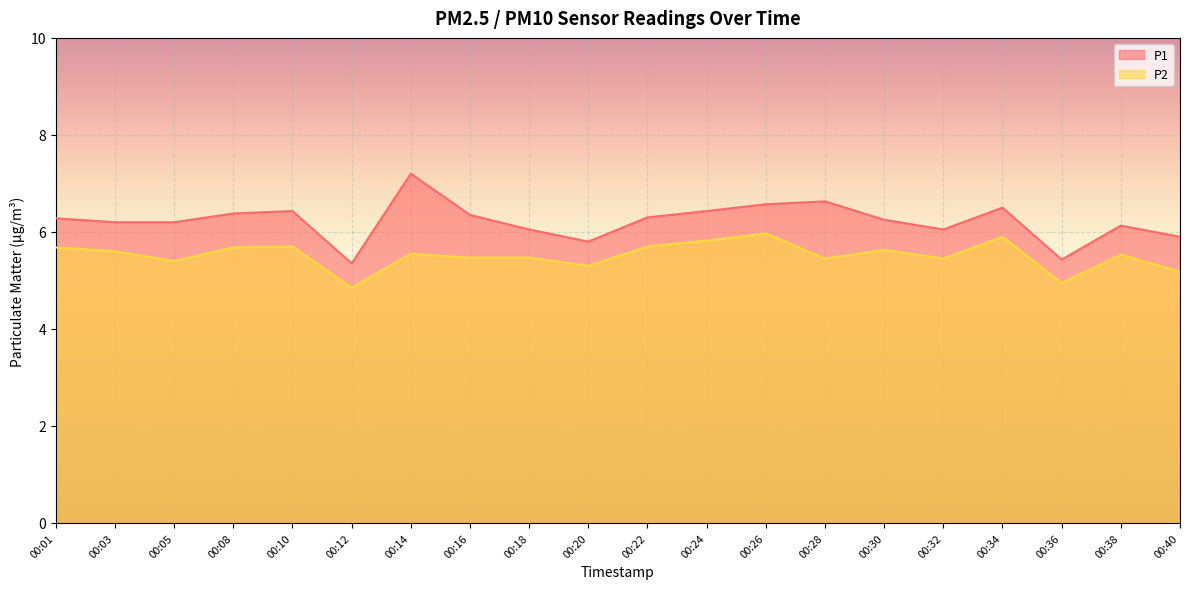

Where does the P1 series first go above 6?

00:01